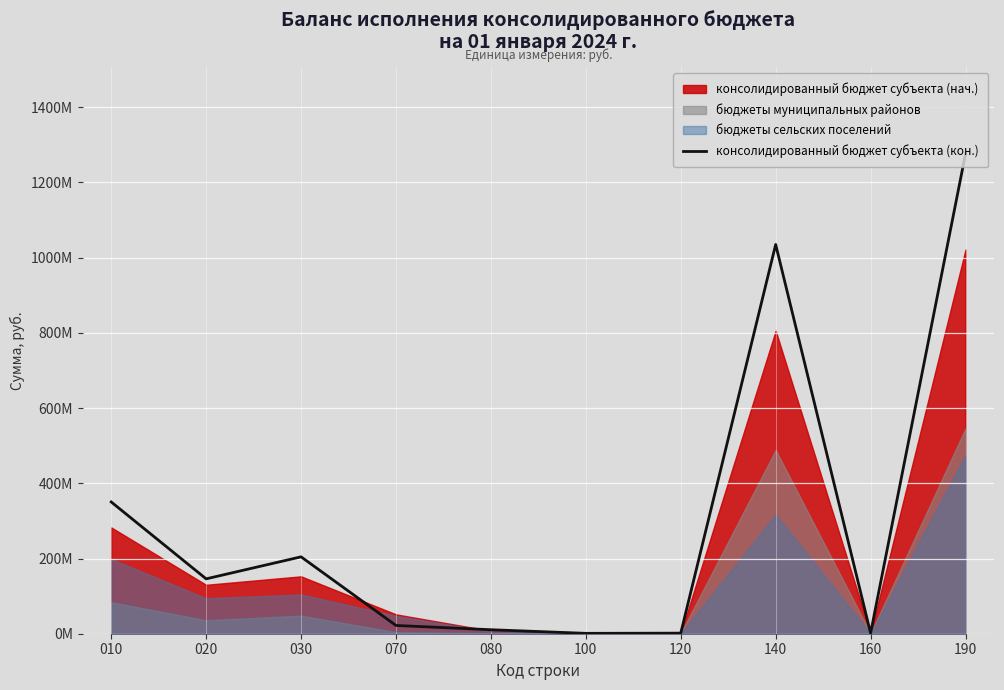

List the labels in order of value, largest first.

190, 140, 010, 030, 020, 070, 080, 160, 120, 100